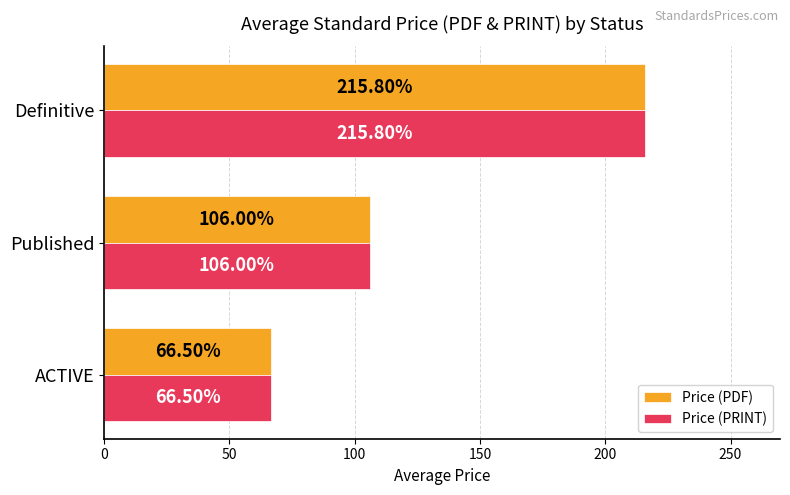

Is the value of Price (PRINT) at Definitive greater than the value of Price (PDF) at ACTIVE?

Yes